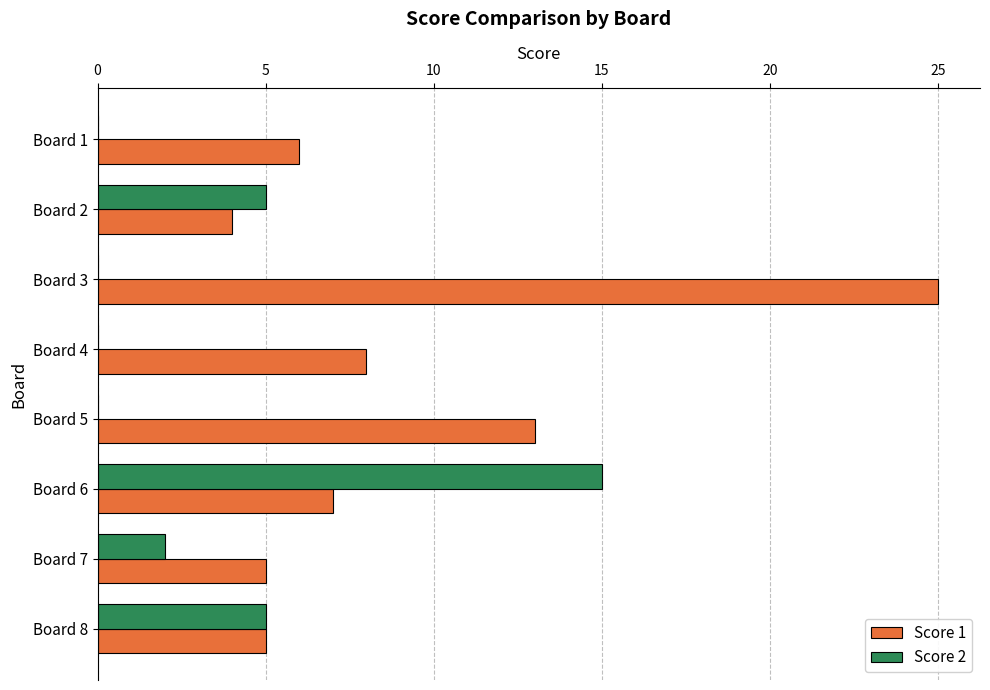

The Score 2 series shows 9 at Board 2. True or false?

False